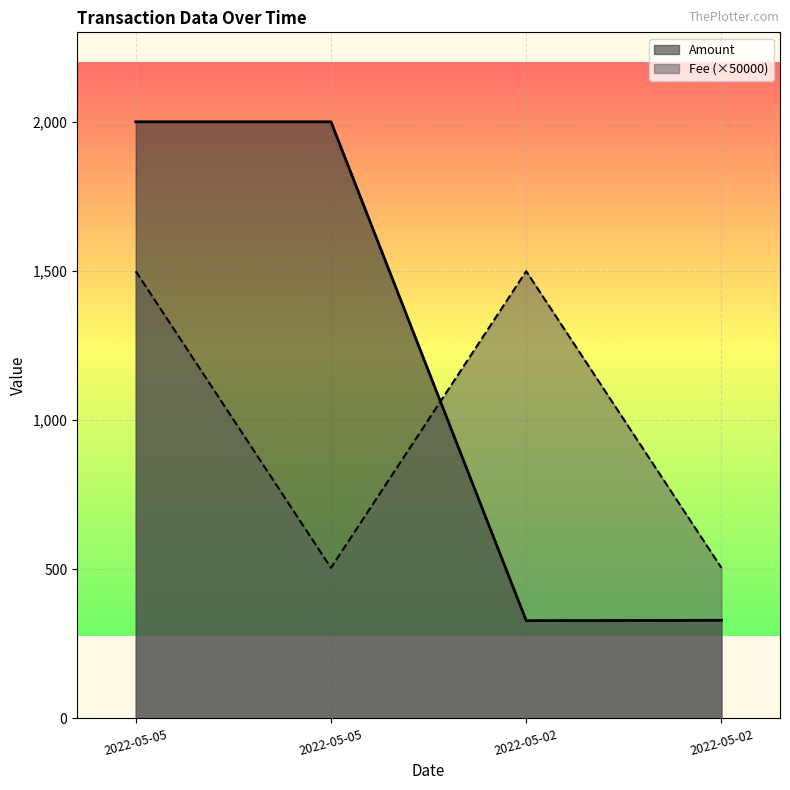

Where is Fee nearest to the value 1002?

2022-05-05